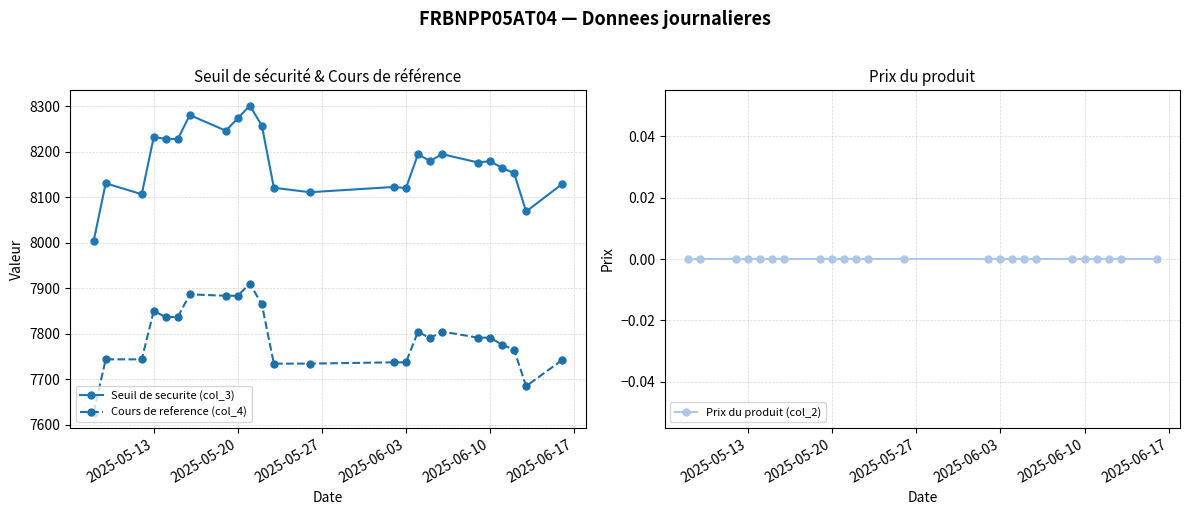

What are all the series names shown in the legend?

Seuil de securite (col_3), Cours de reference (col_4), Prix du produit (col_2)